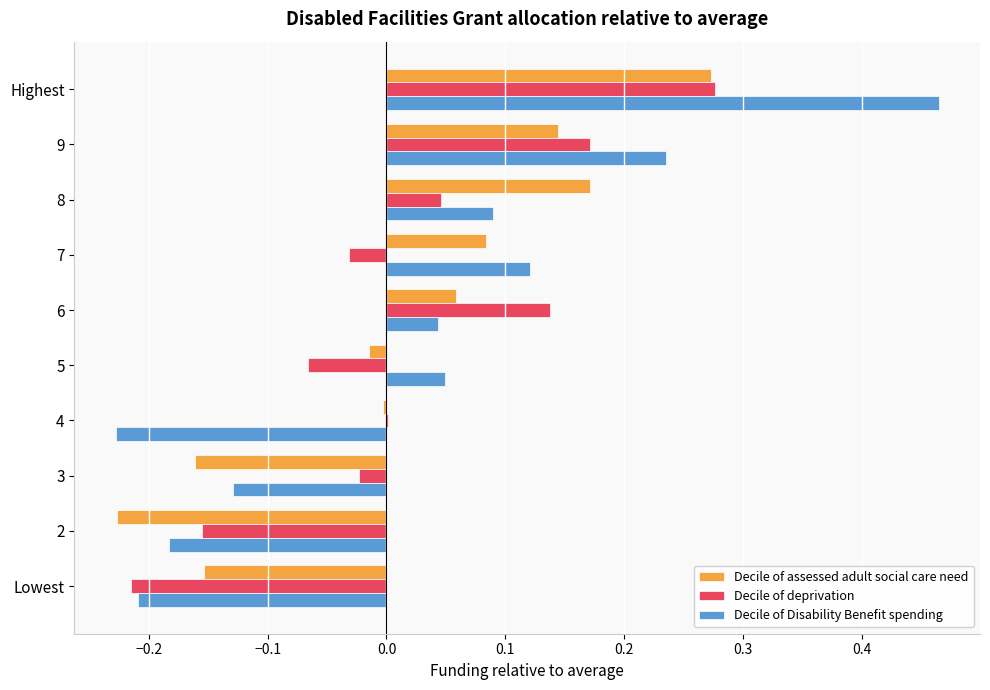

True or false: Decile of deprivation has a value of 0.0 at 4.

True